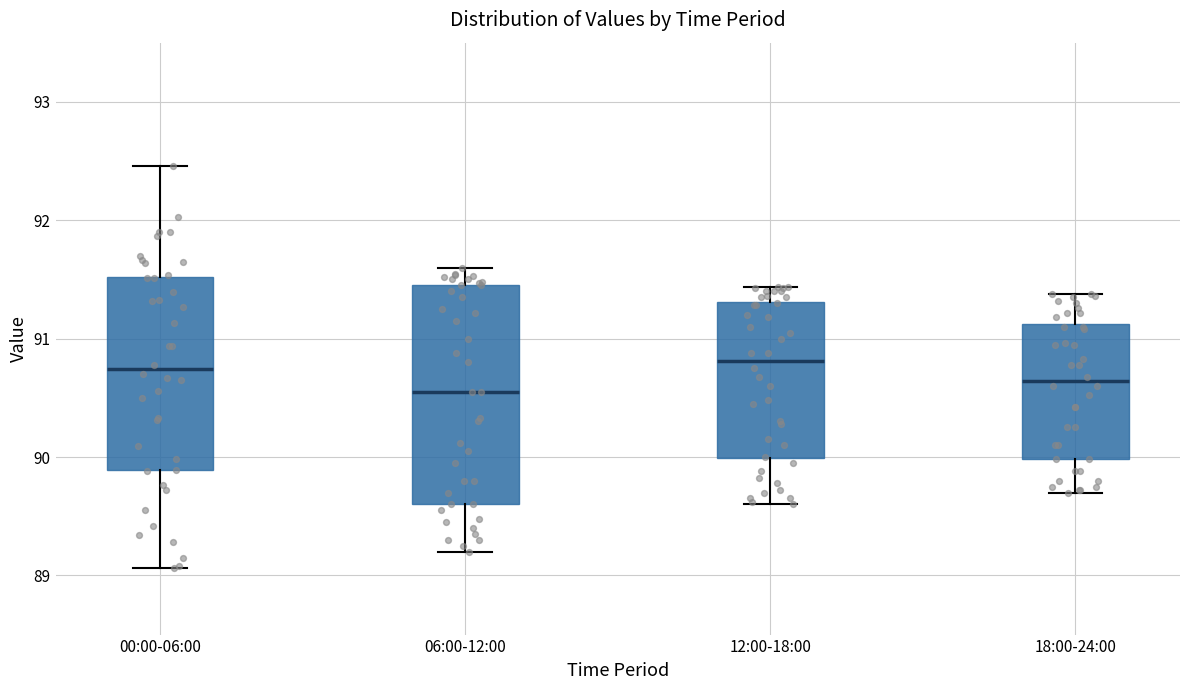

Reading left to right, transcribe this box plot: for each box, give where its median line is, the range the box spans, and where its two whiskers end, as read against the y-axis. The values are not printed on the chart, so give them approximately, as read against the axis.

00:00-06:00: median 90.7, box 89.9 to 91.5, whiskers 89.1 to 92.5
06:00-12:00: median 90.6, box 89.6 to 91.5, whiskers 89.2 to 91.6
12:00-18:00: median 90.8, box 90.0 to 91.3, whiskers 89.6 to 91.4
18:00-24:00: median 90.6, box 90.0 to 91.1, whiskers 89.7 to 91.4